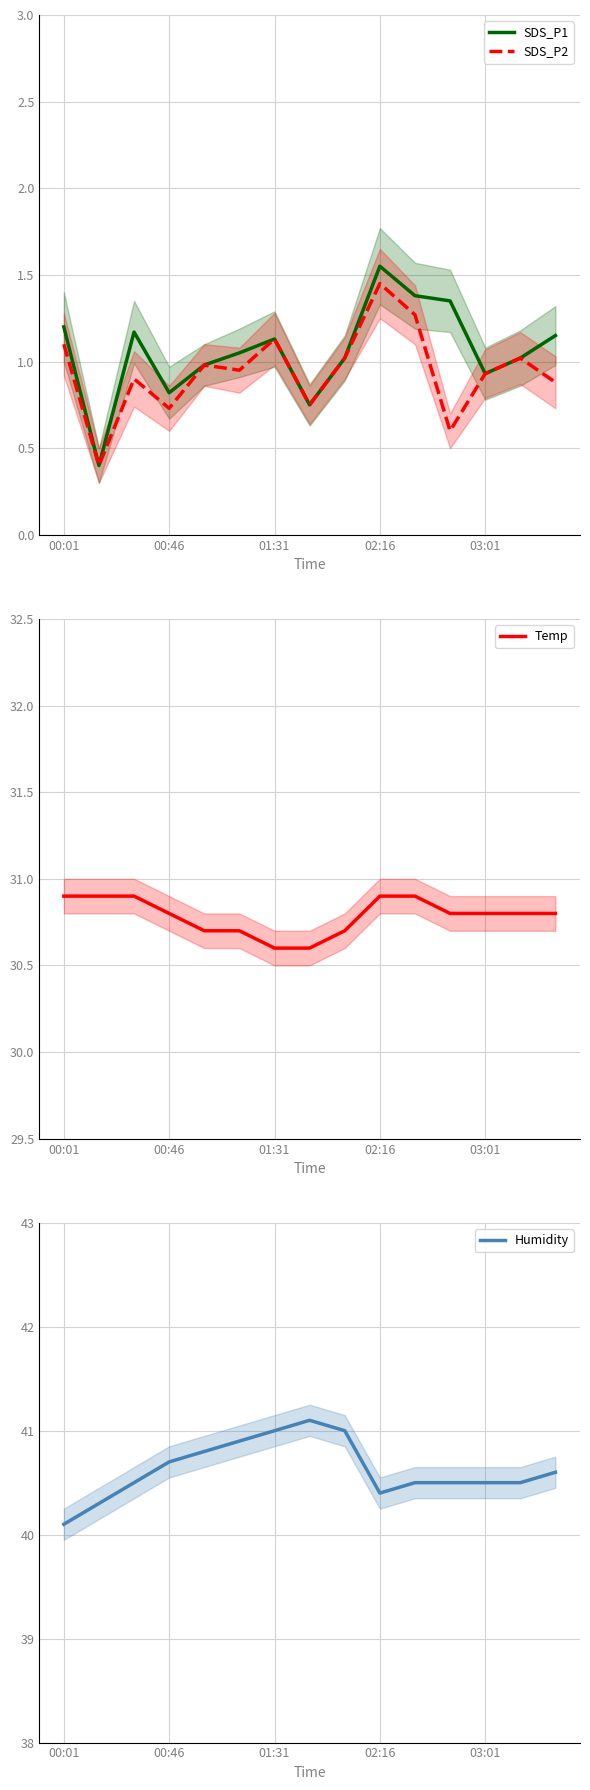

True or false: SDS_P2 and SDS_P1 intersect in this chart.

False